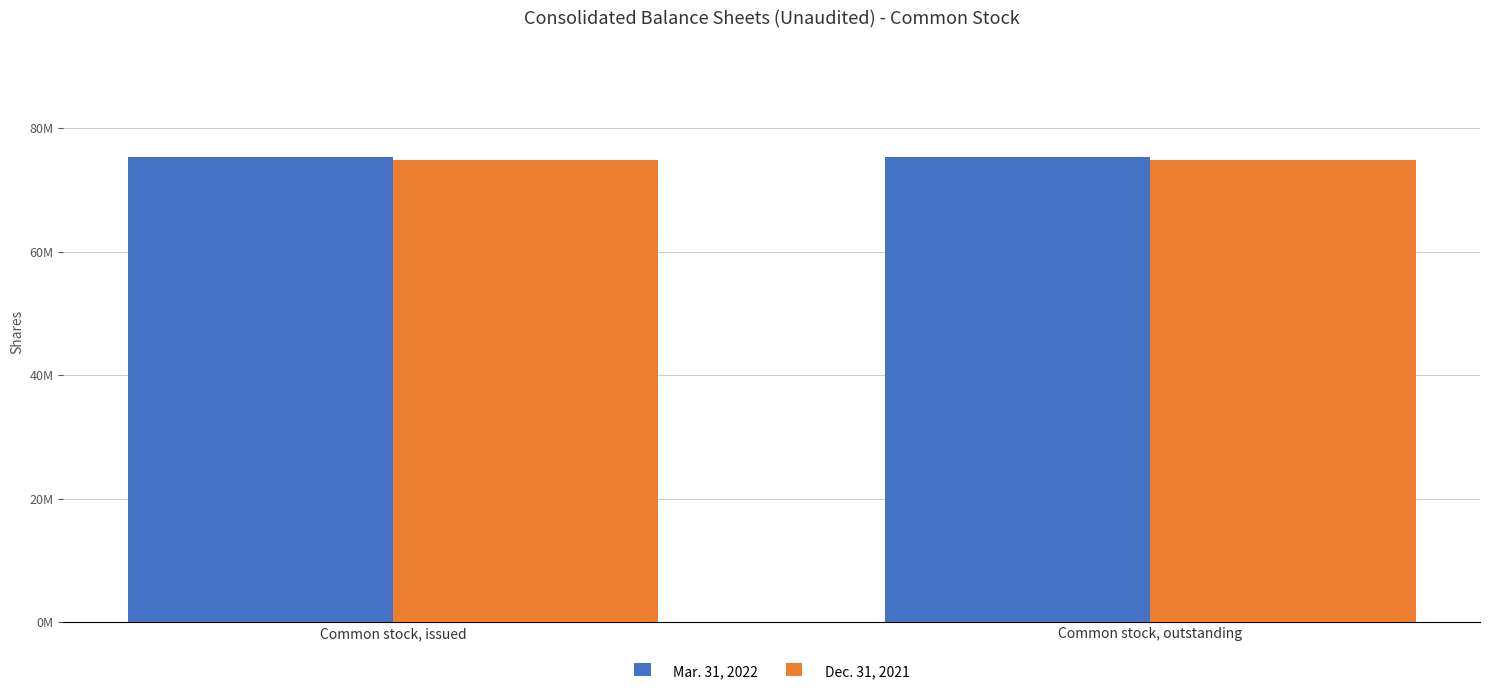

Reading left to right, what are all the values shown in this chart?

Mar. 31, 2022: 75351000	75351000
Dec. 31, 2021: 74909000	74909000